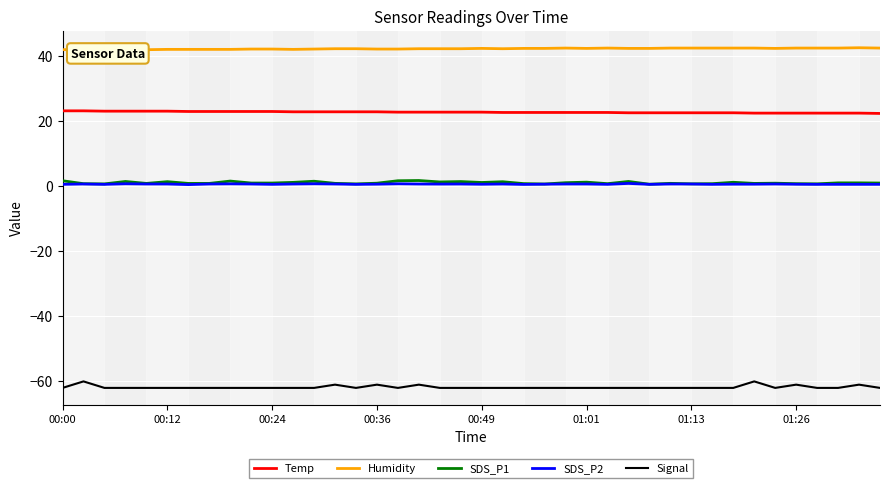

True or false: Temp and SDS_P2 cross at least once.

False